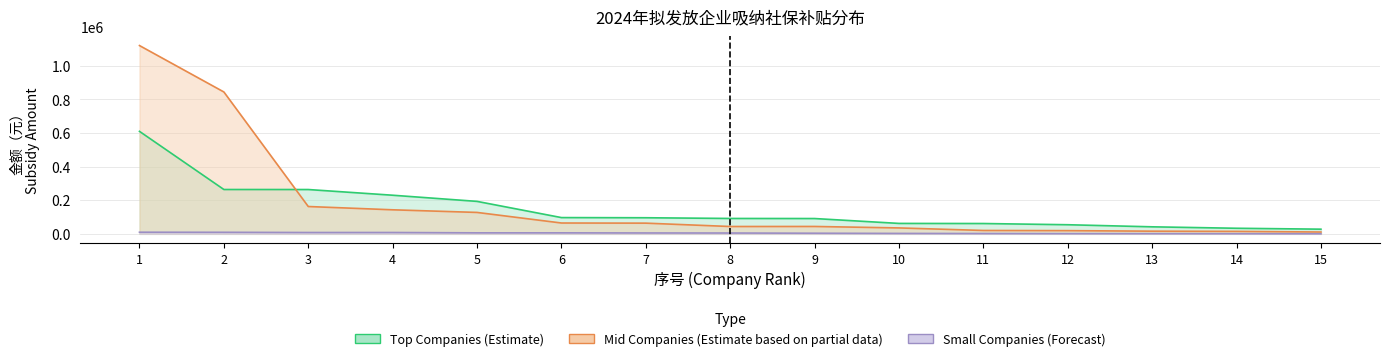

Between 2 and 15, which series saw the biggest shift?

Mid Companies (Estimate based on partial data)